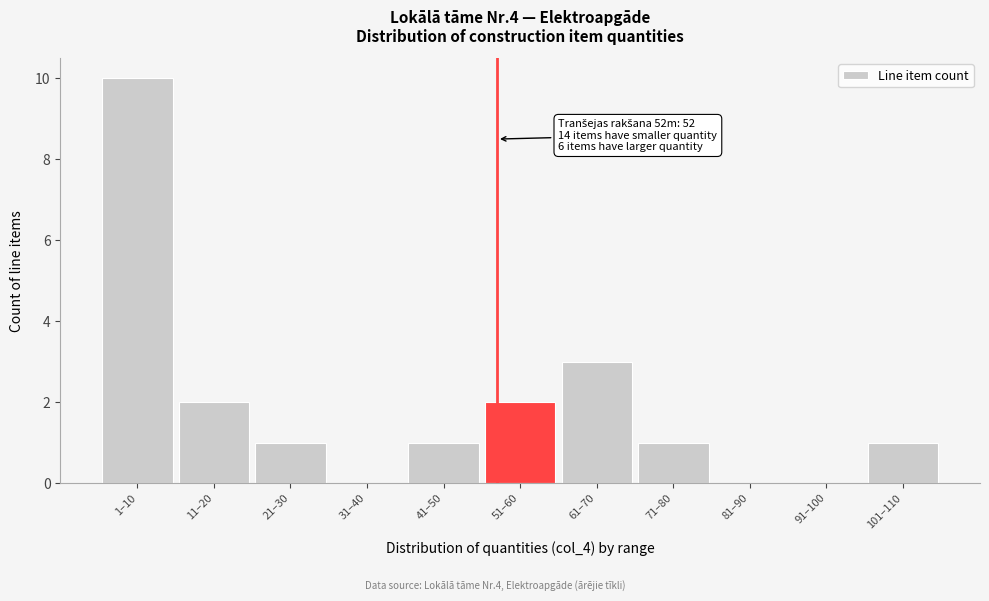

Reading left to right, transcribe all the data shown in this chart.

1–10=10	11–20=2	21–30=1	31–40=0	41–50=1	51–60=2	61–70=3	71–80=1	81–90=0	91–100=0	101–110=1